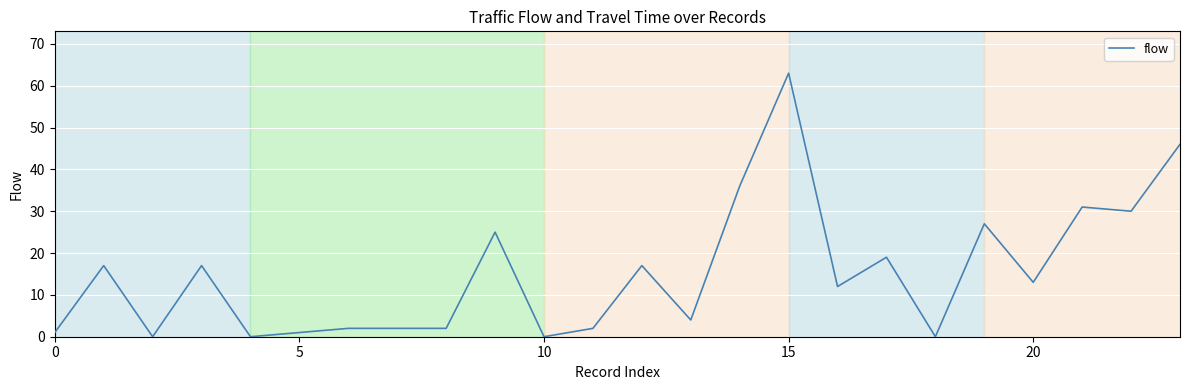

What is the sum of all values?

367